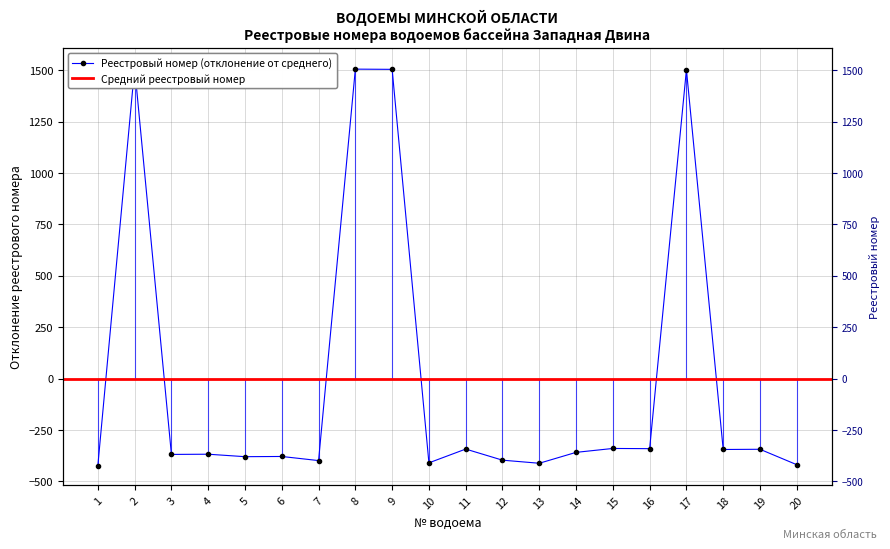

Reading left to right, what are all the values shown in this chart?

-422.7	1511.3	-368.7	-367.7	-379.7	-378.7	-398.7	1505.3	1504.3	-409.7	-342.7	-396.7	-411.7	-358.7	-339.7	-340.7	1502.3	-344.7	-343.7	-418.7